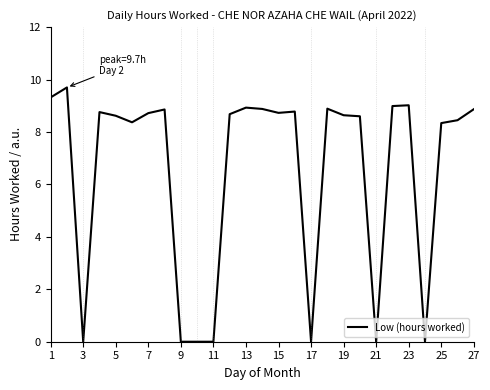

What is the maximum value shown in the chart?

9.7